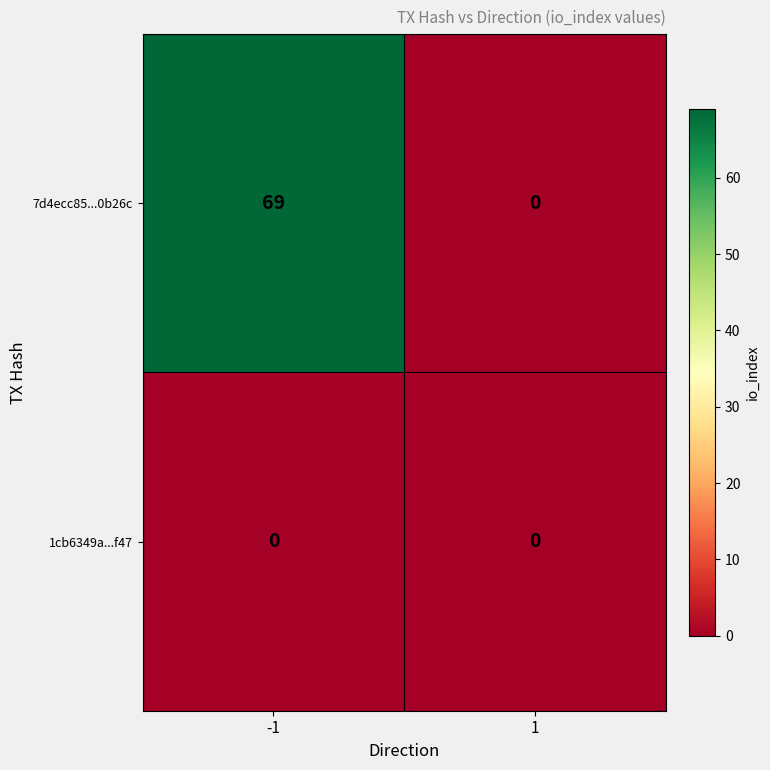

The value of 7d4ecc85...0b26c at 1 is -43. True or false?

False